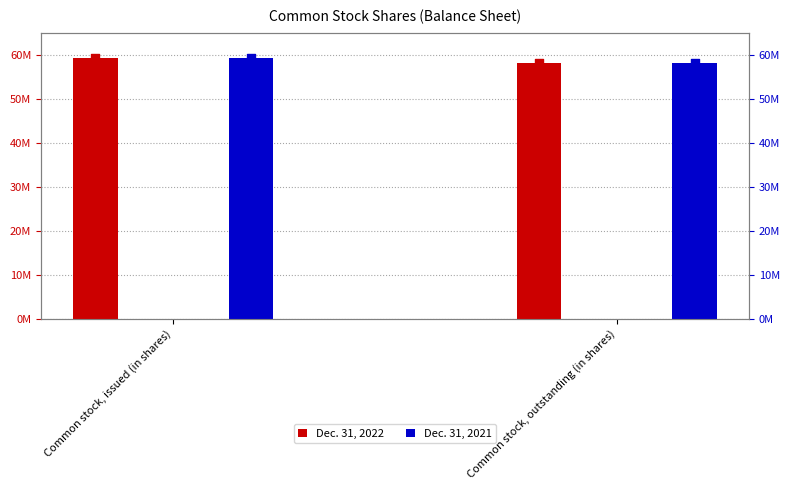

What is the total value across all series at Common stock, issued (in shares)?

118380000